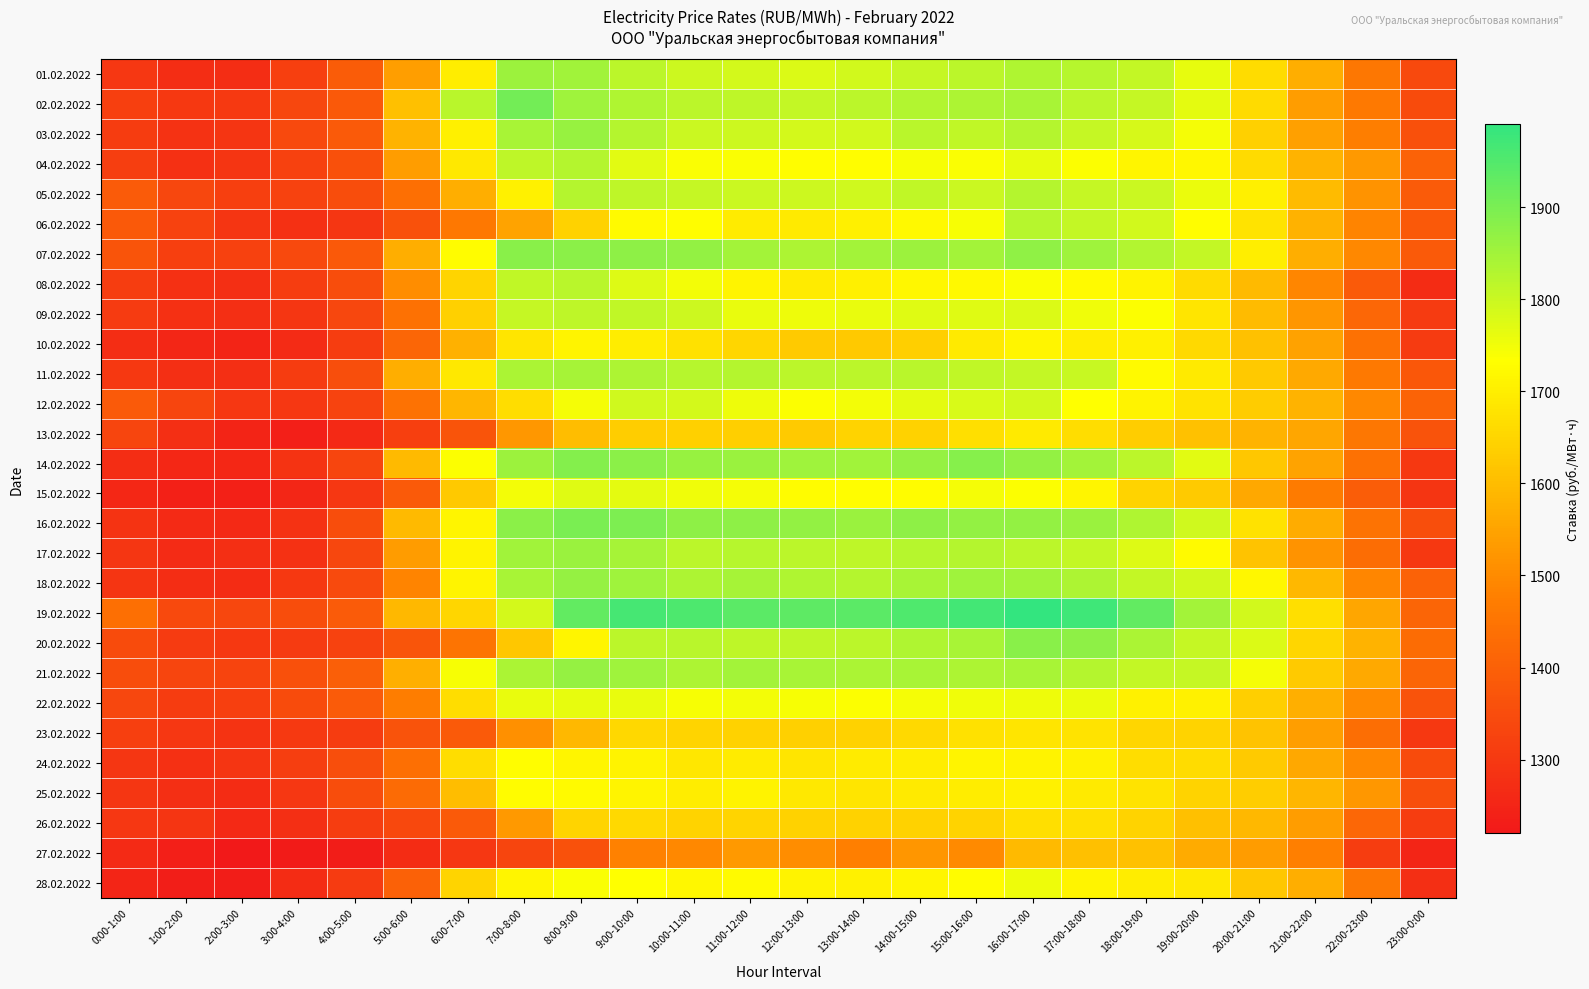

Reading left to right, extract all data points from this chart.

01.02.2022: 0:00-1:00=1296.7	1:00-2:00=1272.7	2:00-3:00=1273.8	3:00-4:00=1317.8	4:00-5:00=1388.8	5:00-6:00=1541.9	6:00-7:00=1696.4	7:00-8:00=1856.2	8:00-9:00=1851.2	9:00-10:00=1816.6	10:00-11:00=1796.5	11:00-12:00=1788.6	12:00-13:00=1777.6	13:00-14:00=1789.5	14:00-15:00=1806.5	15:00-16:00=1816.9	16:00-17:00=1832.1	17:00-18:00=1825.0	18:00-19:00=1808.8	19:00-20:00=1763.1	20:00-21:00=1665.0	21:00-22:00=1569.7	22:00-23:00=1457.7	23:00-0:00=1340.4
02.02.2022: 0:00-1:00=1316.6	1:00-2:00=1299.0	2:00-3:00=1301.7	3:00-4:00=1334.7	4:00-5:00=1381.0	5:00-6:00=1606.3	6:00-7:00=1821.7	7:00-8:00=1906.9	8:00-9:00=1854.7	9:00-10:00=1832.2	10:00-11:00=1817.6	11:00-12:00=1815.3	12:00-13:00=1807.3	13:00-14:00=1816.4	14:00-15:00=1828.5	15:00-16:00=1835.5	16:00-17:00=1841.7	17:00-18:00=1816.1	18:00-19:00=1804.4	19:00-20:00=1767.5	20:00-21:00=1660.0	21:00-22:00=1538.9	22:00-23:00=1462.3	23:00-0:00=1347.7
03.02.2022: 0:00-1:00=1307.2	1:00-2:00=1284.7	2:00-3:00=1289.5	3:00-4:00=1342.0	4:00-5:00=1383.0	5:00-6:00=1581.6	6:00-7:00=1702.3	7:00-8:00=1840.4	8:00-9:00=1863.3	9:00-10:00=1825.1	10:00-11:00=1800.6	11:00-12:00=1795.8	12:00-13:00=1788.4	13:00-14:00=1790.5	14:00-15:00=1820.2	15:00-16:00=1812.3	16:00-17:00=1826.9	17:00-18:00=1804.9	18:00-19:00=1785.2	19:00-20:00=1746.4	20:00-21:00=1641.0	21:00-22:00=1542.8	22:00-23:00=1475.0	23:00-0:00=1359.4
04.02.2022: 0:00-1:00=1314.9	1:00-2:00=1278.2	2:00-3:00=1289.2	3:00-4:00=1321.1	4:00-5:00=1360.9	5:00-6:00=1538.4	6:00-7:00=1686.9	7:00-8:00=1815.8	8:00-9:00=1826.2	9:00-10:00=1768.7	10:00-11:00=1738.2	11:00-12:00=1738.4	12:00-13:00=1731.6	13:00-14:00=1729.5	14:00-15:00=1741.2	15:00-16:00=1739.2	16:00-17:00=1762.3	17:00-18:00=1735.0	18:00-19:00=1716.0	19:00-20:00=1719.1	20:00-21:00=1661.7	21:00-22:00=1584.0	22:00-23:00=1528.6	23:00-0:00=1405.2
05.02.2022: 0:00-1:00=1385.9	1:00-2:00=1336.3	2:00-3:00=1316.5	3:00-4:00=1322.8	4:00-5:00=1350.7	5:00-6:00=1437.1	6:00-7:00=1572.0	7:00-8:00=1704.8	8:00-9:00=1826.7	9:00-10:00=1813.9	10:00-11:00=1806.4	11:00-12:00=1800.5	12:00-13:00=1795.5	13:00-14:00=1794.6	14:00-15:00=1812.0	15:00-16:00=1799.0	16:00-17:00=1826.3	17:00-18:00=1805.0	18:00-19:00=1799.5	19:00-20:00=1758.8	20:00-21:00=1704.5	21:00-22:00=1599.1	22:00-23:00=1515.6	23:00-0:00=1387.7
06.02.2022: 0:00-1:00=1379.6	1:00-2:00=1322.9	2:00-3:00=1289.7	3:00-4:00=1277.2	4:00-5:00=1294.1	5:00-6:00=1361.6	6:00-7:00=1458.0	7:00-8:00=1549.2	8:00-9:00=1643.5	9:00-10:00=1724.9	10:00-11:00=1729.6	11:00-12:00=1693.3	12:00-13:00=1689.8	13:00-14:00=1704.2	14:00-15:00=1721.7	15:00-16:00=1741.9	16:00-17:00=1822.2	17:00-18:00=1808.6	18:00-19:00=1789.6	19:00-20:00=1730.2	20:00-21:00=1678.0	21:00-22:00=1580.6	22:00-23:00=1487.8	23:00-0:00=1382.1
07.02.2022: 0:00-1:00=1369.7	1:00-2:00=1318.5	2:00-3:00=1321.1	3:00-4:00=1343.3	4:00-5:00=1380.0	5:00-6:00=1571.5	6:00-7:00=1727.1	7:00-8:00=1881.6	8:00-9:00=1877.9	9:00-10:00=1874.9	10:00-11:00=1868.3	11:00-12:00=1847.3	12:00-13:00=1835.7	13:00-14:00=1848.8	14:00-15:00=1855.9	15:00-16:00=1847.0	16:00-17:00=1871.7	17:00-18:00=1855.2	18:00-19:00=1830.2	19:00-20:00=1807.6	20:00-21:00=1700.3	21:00-22:00=1571.9	22:00-23:00=1494.4	23:00-0:00=1384.5
08.02.2022: 0:00-1:00=1311.5	1:00-2:00=1278.3	2:00-3:00=1275.8	3:00-4:00=1312.4	4:00-5:00=1351.9	5:00-6:00=1505.9	6:00-7:00=1648.3	7:00-8:00=1812.5	8:00-9:00=1820.6	9:00-10:00=1774.9	10:00-11:00=1747.1	11:00-12:00=1713.0	12:00-13:00=1695.6	13:00-14:00=1704.2	14:00-15:00=1718.9	15:00-16:00=1720.9	16:00-17:00=1740.2	17:00-18:00=1723.6	18:00-19:00=1707.8	19:00-20:00=1660.4	20:00-21:00=1595.6	21:00-22:00=1493.7	22:00-23:00=1384.3	23:00-0:00=1268.8
09.02.2022: 0:00-1:00=1305.2	1:00-2:00=1278.0	2:00-3:00=1274.5	3:00-4:00=1295.0	4:00-5:00=1335.3	5:00-6:00=1441.5	6:00-7:00=1640.8	7:00-8:00=1804.7	8:00-9:00=1814.3	9:00-10:00=1812.6	10:00-11:00=1797.9	11:00-12:00=1759.8	12:00-13:00=1754.8	13:00-14:00=1761.5	14:00-15:00=1771.3	15:00-16:00=1772.4	16:00-17:00=1778.3	17:00-18:00=1752.6	18:00-19:00=1735.3	19:00-20:00=1681.8	20:00-21:00=1597.2	21:00-22:00=1521.9	22:00-23:00=1418.2	23:00-0:00=1305.6
10.02.2022: 0:00-1:00=1273.8	1:00-2:00=1253.0	2:00-3:00=1248.6	3:00-4:00=1265.1	4:00-5:00=1312.3	5:00-6:00=1414.1	6:00-7:00=1575.2	7:00-8:00=1681.0	8:00-9:00=1712.6	9:00-10:00=1698.2	10:00-11:00=1671.7	11:00-12:00=1652.6	12:00-13:00=1627.5	13:00-14:00=1625.8	14:00-15:00=1637.8	15:00-16:00=1692.2	16:00-17:00=1713.9	17:00-18:00=1697.8	18:00-19:00=1702.6	19:00-20:00=1656.7	20:00-21:00=1610.4	21:00-22:00=1547.6	22:00-23:00=1440.8	23:00-0:00=1304.2
11.02.2022: 0:00-1:00=1299.1	1:00-2:00=1274.1	2:00-3:00=1275.7	3:00-4:00=1307.8	4:00-5:00=1353.7	5:00-6:00=1569.5	6:00-7:00=1687.3	7:00-8:00=1837.2	8:00-9:00=1843.3	9:00-10:00=1837.1	10:00-11:00=1824.1	11:00-12:00=1826.6	12:00-13:00=1818.9	13:00-14:00=1817.3	14:00-15:00=1820.5	15:00-16:00=1812.5	16:00-17:00=1808.4	17:00-18:00=1802.7	18:00-19:00=1724.9	19:00-20:00=1692.1	20:00-21:00=1623.5	21:00-22:00=1560.1	22:00-23:00=1461.0	23:00-0:00=1379.0
12.02.2022: 0:00-1:00=1383.2	1:00-2:00=1333.2	2:00-3:00=1297.7	3:00-4:00=1296.0	4:00-5:00=1327.4	5:00-6:00=1444.4	6:00-7:00=1589.0	7:00-8:00=1666.2	8:00-9:00=1744.8	9:00-10:00=1792.2	10:00-11:00=1786.6	11:00-12:00=1753.0	12:00-13:00=1736.3	13:00-14:00=1749.2	14:00-15:00=1766.1	15:00-16:00=1782.3	16:00-17:00=1789.5	17:00-18:00=1734.6	18:00-19:00=1710.3	19:00-20:00=1679.9	20:00-21:00=1632.2	21:00-22:00=1583.3	22:00-23:00=1496.2	23:00-0:00=1408.8
13.02.2022: 0:00-1:00=1333.9	1:00-2:00=1274.5	2:00-3:00=1248.6	3:00-4:00=1236.9	4:00-5:00=1261.9	5:00-6:00=1317.1	6:00-7:00=1368.5	7:00-8:00=1525.5	8:00-9:00=1601.1	9:00-10:00=1635.3	10:00-11:00=1640.1	11:00-12:00=1637.3	12:00-13:00=1629.4	13:00-14:00=1644.6	14:00-15:00=1644.1	15:00-16:00=1671.5	16:00-17:00=1691.5	17:00-18:00=1667.6	18:00-19:00=1632.8	19:00-20:00=1611.0	20:00-21:00=1583.5	21:00-22:00=1554.8	22:00-23:00=1455.8	23:00-0:00=1367.0
14.02.2022: 0:00-1:00=1271.5	1:00-2:00=1256.1	2:00-3:00=1258.5	3:00-4:00=1288.6	4:00-5:00=1332.6	5:00-6:00=1595.2	6:00-7:00=1735.3	7:00-8:00=1855.9	8:00-9:00=1885.9	9:00-10:00=1877.3	10:00-11:00=1863.3	11:00-12:00=1860.9	12:00-13:00=1853.2	13:00-14:00=1851.0	14:00-15:00=1864.3	15:00-16:00=1882.7	16:00-17:00=1868.5	17:00-18:00=1847.8	18:00-19:00=1816.7	19:00-20:00=1768.8	20:00-21:00=1621.6	21:00-22:00=1548.5	22:00-23:00=1442.7	23:00-0:00=1300.4
15.02.2022: 0:00-1:00=1256.3	1:00-2:00=1240.6	2:00-3:00=1239.0	3:00-4:00=1254.4	4:00-5:00=1295.2	5:00-6:00=1385.5	6:00-7:00=1623.4	7:00-8:00=1749.6	8:00-9:00=1772.2	9:00-10:00=1765.1	10:00-11:00=1750.4	11:00-12:00=1745.0	12:00-13:00=1726.7	13:00-14:00=1731.5	14:00-15:00=1728.3	15:00-16:00=1746.4	16:00-17:00=1735.1	17:00-18:00=1714.9	18:00-19:00=1645.3	19:00-20:00=1627.3	20:00-21:00=1558.1	21:00-22:00=1468.7	22:00-23:00=1394.2	23:00-0:00=1290.8
16.02.2022: 0:00-1:00=1287.5	1:00-2:00=1262.6	2:00-3:00=1261.8	3:00-4:00=1285.0	4:00-5:00=1352.1	5:00-6:00=1593.9	6:00-7:00=1714.6	7:00-8:00=1878.0	8:00-9:00=1899.8	9:00-10:00=1896.3	10:00-11:00=1874.7	11:00-12:00=1876.1	12:00-13:00=1869.3	13:00-14:00=1860.9	14:00-15:00=1873.4	15:00-16:00=1868.9	16:00-17:00=1869.0	17:00-18:00=1859.6	18:00-19:00=1832.1	19:00-20:00=1794.7	20:00-21:00=1676.6	21:00-22:00=1569.0	22:00-23:00=1448.4	23:00-0:00=1353.3
17.02.2022: 0:00-1:00=1294.7	1:00-2:00=1267.4	2:00-3:00=1274.6	3:00-4:00=1281.5	4:00-5:00=1337.0	5:00-6:00=1535.0	6:00-7:00=1708.7	7:00-8:00=1849.9	8:00-9:00=1858.6	9:00-10:00=1845.1	10:00-11:00=1817.8	11:00-12:00=1822.7	12:00-13:00=1816.9	13:00-14:00=1814.0	14:00-15:00=1824.0	15:00-16:00=1826.7	16:00-17:00=1816.4	17:00-18:00=1809.3	18:00-19:00=1774.5	19:00-20:00=1723.5	20:00-21:00=1613.8	21:00-22:00=1516.1	22:00-23:00=1432.6	23:00-0:00=1298.4
18.02.2022: 0:00-1:00=1290.4	1:00-2:00=1271.6	2:00-3:00=1268.8	3:00-4:00=1298.9	4:00-5:00=1345.1	5:00-6:00=1486.4	6:00-7:00=1713.7	7:00-8:00=1842.1	8:00-9:00=1866.3	9:00-10:00=1853.8	10:00-11:00=1836.8	11:00-12:00=1846.1	12:00-13:00=1832.6	13:00-14:00=1826.4	14:00-15:00=1840.4	15:00-16:00=1852.4	16:00-17:00=1851.1	17:00-18:00=1836.7	18:00-19:00=1807.9	19:00-20:00=1790.8	20:00-21:00=1719.7	21:00-22:00=1591.1	22:00-23:00=1491.6	23:00-0:00=1405.2
19.02.2022: 0:00-1:00=1439.1	1:00-2:00=1342.2	2:00-3:00=1335.5	3:00-4:00=1349.5	4:00-5:00=1386.5	5:00-6:00=1593.0	6:00-7:00=1650.5	7:00-8:00=1788.8	8:00-9:00=1930.2	9:00-10:00=1964.7	10:00-11:00=1955.9	11:00-12:00=1937.3	12:00-13:00=1934.3	13:00-14:00=1937.2	14:00-15:00=1953.5	15:00-16:00=1967.6	16:00-17:00=1990.7	17:00-18:00=1974.7	18:00-19:00=1929.9	19:00-20:00=1849.0	20:00-21:00=1790.3	21:00-22:00=1671.3	22:00-23:00=1556.1	23:00-0:00=1410.8
20.02.2022: 0:00-1:00=1347.8	1:00-2:00=1305.5	2:00-3:00=1301.1	3:00-4:00=1306.9	4:00-5:00=1325.2	5:00-6:00=1371.9	6:00-7:00=1450.2	7:00-8:00=1622.2	8:00-9:00=1715.4	9:00-10:00=1817.5	10:00-11:00=1821.5	11:00-12:00=1814.5	12:00-13:00=1815.3	13:00-14:00=1819.1	14:00-15:00=1831.2	15:00-16:00=1842.8	16:00-17:00=1880.5	17:00-18:00=1875.9	18:00-19:00=1838.1	19:00-20:00=1804.7	20:00-21:00=1778.3	21:00-22:00=1652.9	22:00-23:00=1582.5	23:00-0:00=1427.7
21.02.2022: 0:00-1:00=1350.5	1:00-2:00=1333.7	2:00-3:00=1329.9	3:00-4:00=1361.3	4:00-5:00=1396.9	5:00-6:00=1574.6	6:00-7:00=1742.9	7:00-8:00=1838.5	8:00-9:00=1864.4	9:00-10:00=1854.3	10:00-11:00=1834.4	11:00-12:00=1846.8	12:00-13:00=1842.8	13:00-14:00=1837.4	14:00-15:00=1841.2	15:00-16:00=1835.6	16:00-17:00=1842.7	17:00-18:00=1827.7	18:00-19:00=1807.9	19:00-20:00=1806.6	20:00-21:00=1746.5	21:00-22:00=1626.5	22:00-23:00=1560.2	23:00-0:00=1409.6
22.02.2022: 0:00-1:00=1336.6	1:00-2:00=1310.0	2:00-3:00=1317.2	3:00-4:00=1347.0	4:00-5:00=1387.5	5:00-6:00=1472.0	6:00-7:00=1666.7	7:00-8:00=1761.7	8:00-9:00=1764.5	9:00-10:00=1759.5	10:00-11:00=1742.7	11:00-12:00=1747.3	12:00-13:00=1741.7	13:00-14:00=1736.4	14:00-15:00=1746.7	15:00-16:00=1750.3	16:00-17:00=1753.7	17:00-18:00=1757.0	18:00-19:00=1705.4	19:00-20:00=1706.9	20:00-21:00=1637.0	21:00-22:00=1573.8	22:00-23:00=1499.6	23:00-0:00=1364.9
23.02.2022: 0:00-1:00=1318.0	1:00-2:00=1295.7	2:00-3:00=1286.7	3:00-4:00=1302.7	4:00-5:00=1309.5	5:00-6:00=1366.2	6:00-7:00=1385.5	7:00-8:00=1510.2	8:00-9:00=1591.5	9:00-10:00=1655.8	10:00-11:00=1647.5	11:00-12:00=1644.0	12:00-13:00=1639.0	13:00-14:00=1644.3	14:00-15:00=1657.2	15:00-16:00=1672.8	16:00-17:00=1682.5	17:00-18:00=1679.7	18:00-19:00=1652.2	19:00-20:00=1644.9	20:00-21:00=1611.8	21:00-22:00=1540.9	22:00-23:00=1436.0	23:00-0:00=1300.2
24.02.2022: 0:00-1:00=1292.3	1:00-2:00=1278.7	2:00-3:00=1289.2	3:00-4:00=1314.9	4:00-5:00=1354.8	5:00-6:00=1439.5	6:00-7:00=1666.6	7:00-8:00=1730.3	8:00-9:00=1715.4	9:00-10:00=1708.2	10:00-11:00=1684.0	11:00-12:00=1693.3	12:00-13:00=1681.2	13:00-14:00=1694.5	14:00-15:00=1697.6	15:00-16:00=1712.6	16:00-17:00=1710.6	17:00-18:00=1706.7	18:00-19:00=1666.7	19:00-20:00=1665.2	20:00-21:00=1626.5	21:00-22:00=1558.7	22:00-23:00=1494.4	23:00-0:00=1347.7
25.02.2022: 0:00-1:00=1293.6	1:00-2:00=1276.2	2:00-3:00=1269.3	3:00-4:00=1296.0	4:00-5:00=1351.3	5:00-6:00=1425.2	6:00-7:00=1600.5	7:00-8:00=1728.5	8:00-9:00=1723.5	9:00-10:00=1712.9	10:00-11:00=1695.9	11:00-12:00=1710.4	12:00-13:00=1686.7	13:00-14:00=1682.2	14:00-15:00=1691.0	15:00-16:00=1698.2	16:00-17:00=1704.9	17:00-18:00=1691.5	18:00-19:00=1678.3	19:00-20:00=1647.1	20:00-21:00=1634.3	21:00-22:00=1588.6	22:00-23:00=1524.2	23:00-0:00=1352.8
26.02.2022: 0:00-1:00=1296.4	1:00-2:00=1291.4	2:00-3:00=1261.6	3:00-4:00=1276.2	4:00-5:00=1310.5	5:00-6:00=1339.7	6:00-7:00=1382.8	7:00-8:00=1528.3	8:00-9:00=1650.3	9:00-10:00=1658.1	10:00-11:00=1645.5	11:00-12:00=1648.8	12:00-13:00=1643.6	13:00-14:00=1642.9	14:00-15:00=1643.1	15:00-16:00=1645.9	16:00-17:00=1671.1	17:00-18:00=1671.0	18:00-19:00=1647.2	19:00-20:00=1607.4	20:00-21:00=1591.9	21:00-22:00=1538.4	22:00-23:00=1418.2	23:00-0:00=1311.2
27.02.2022: 0:00-1:00=1264.1	1:00-2:00=1236.2	2:00-3:00=1219.9	3:00-4:00=1226.2	4:00-5:00=1230.3	5:00-6:00=1268.1	6:00-7:00=1296.5	7:00-8:00=1333.0	8:00-9:00=1362.5	9:00-10:00=1481.7	10:00-11:00=1496.9	11:00-12:00=1529.4	12:00-13:00=1504.8	13:00-14:00=1478.2	14:00-15:00=1521.4	15:00-16:00=1497.0	16:00-17:00=1594.2	17:00-18:00=1606.0	18:00-19:00=1609.7	19:00-20:00=1563.9	20:00-21:00=1533.5	21:00-22:00=1477.7	22:00-23:00=1312.4	23:00-0:00=1252.5
28.02.2022: 0:00-1:00=1250.4	1:00-2:00=1233.7	2:00-3:00=1230.7	3:00-4:00=1268.3	4:00-5:00=1305.7	5:00-6:00=1402.8	6:00-7:00=1648.3	7:00-8:00=1716.3	8:00-9:00=1740.4	9:00-10:00=1733.2	10:00-11:00=1718.8	11:00-12:00=1724.8	12:00-13:00=1708.5	13:00-14:00=1707.2	14:00-15:00=1716.1	15:00-16:00=1727.7	16:00-17:00=1754.8	17:00-18:00=1713.5	18:00-19:00=1697.8	19:00-20:00=1687.3	20:00-21:00=1622.8	21:00-22:00=1571.2	22:00-23:00=1457.5	23:00-0:00=1276.1